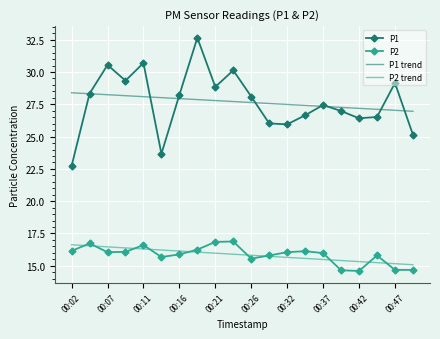

What is the minimum value for P2 trend?

15.1